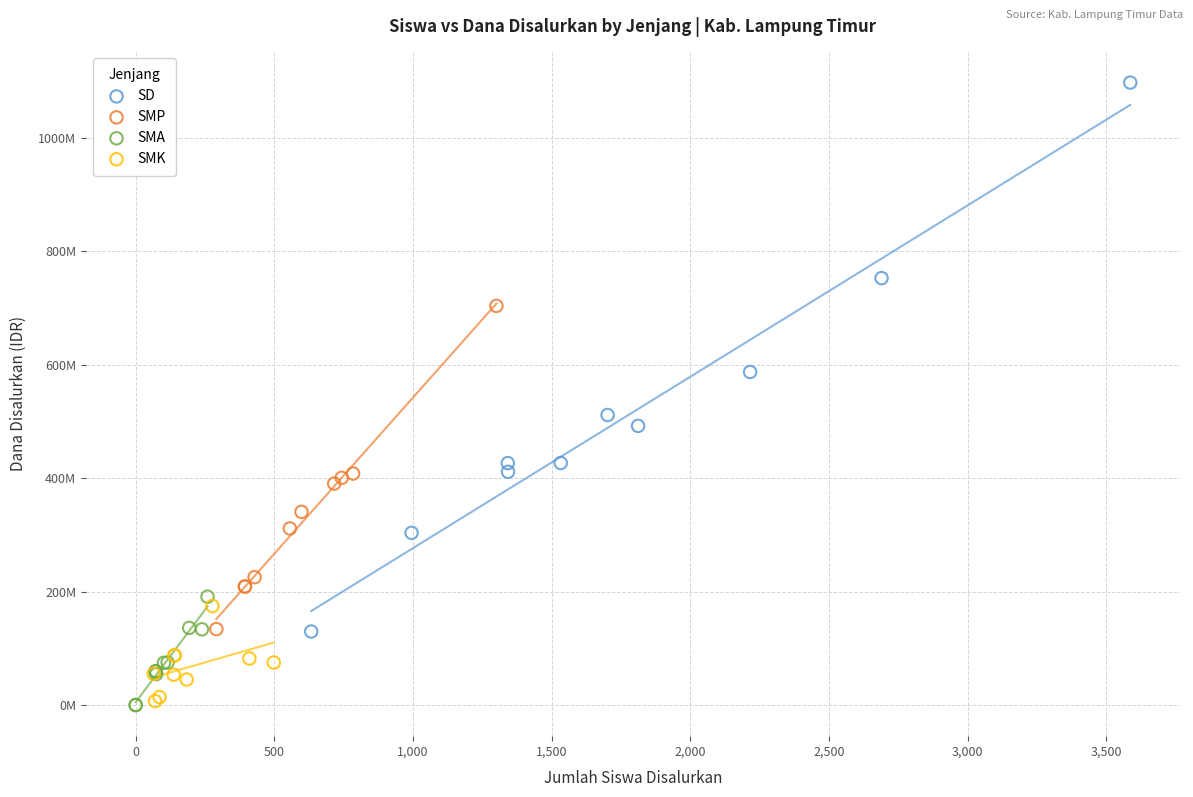

What are all the series names shown in the legend?

SD, SMP, SMA, SMK